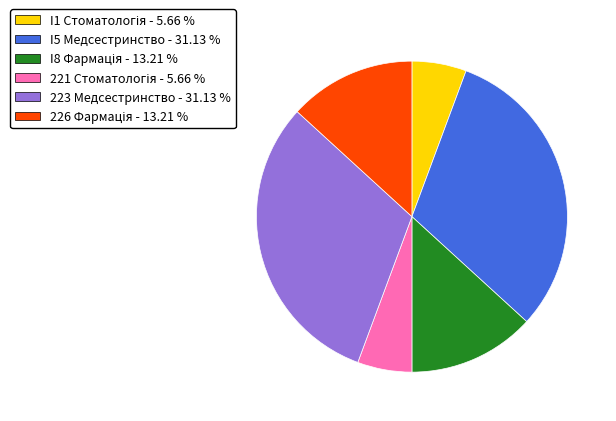

Does any single category account for the majority?

No